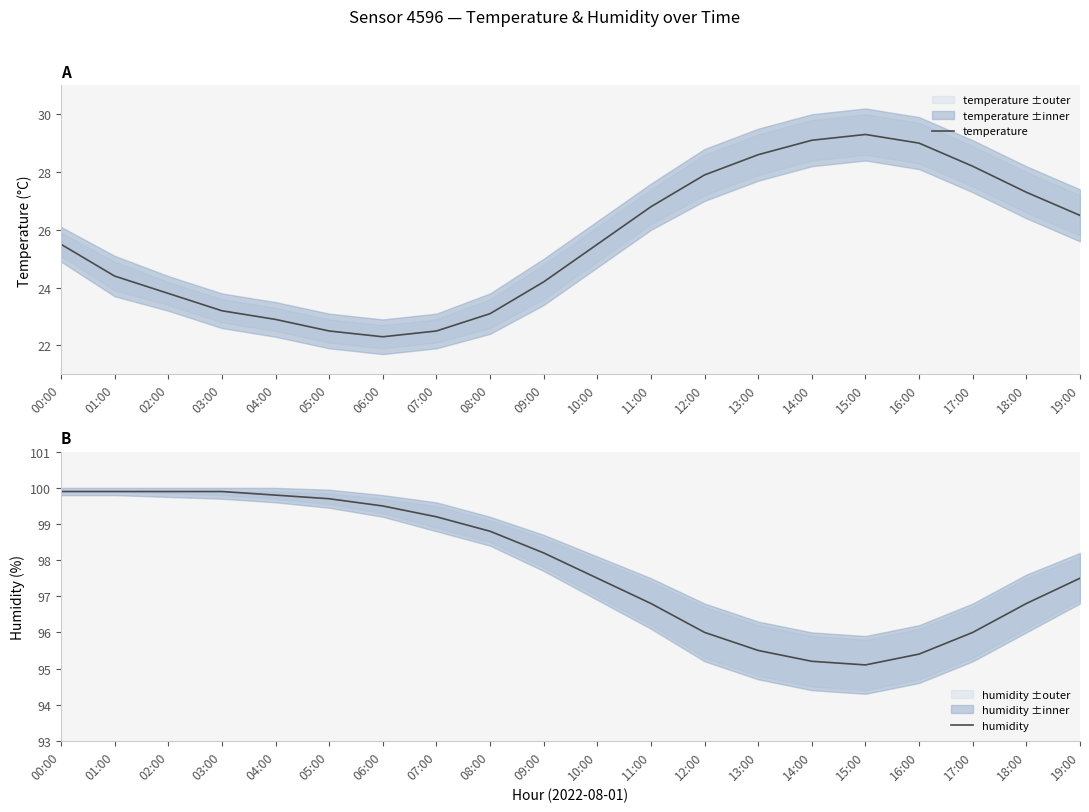

How many interior local peaks does the temperature series have?

1